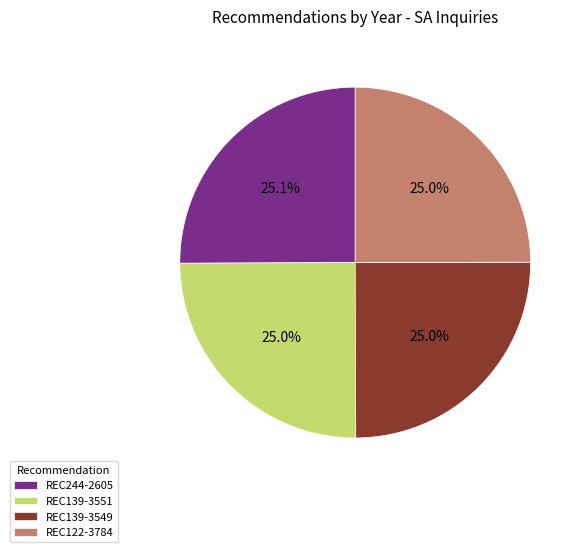

What portion of the pie excludes REC139-3551?

75.0%